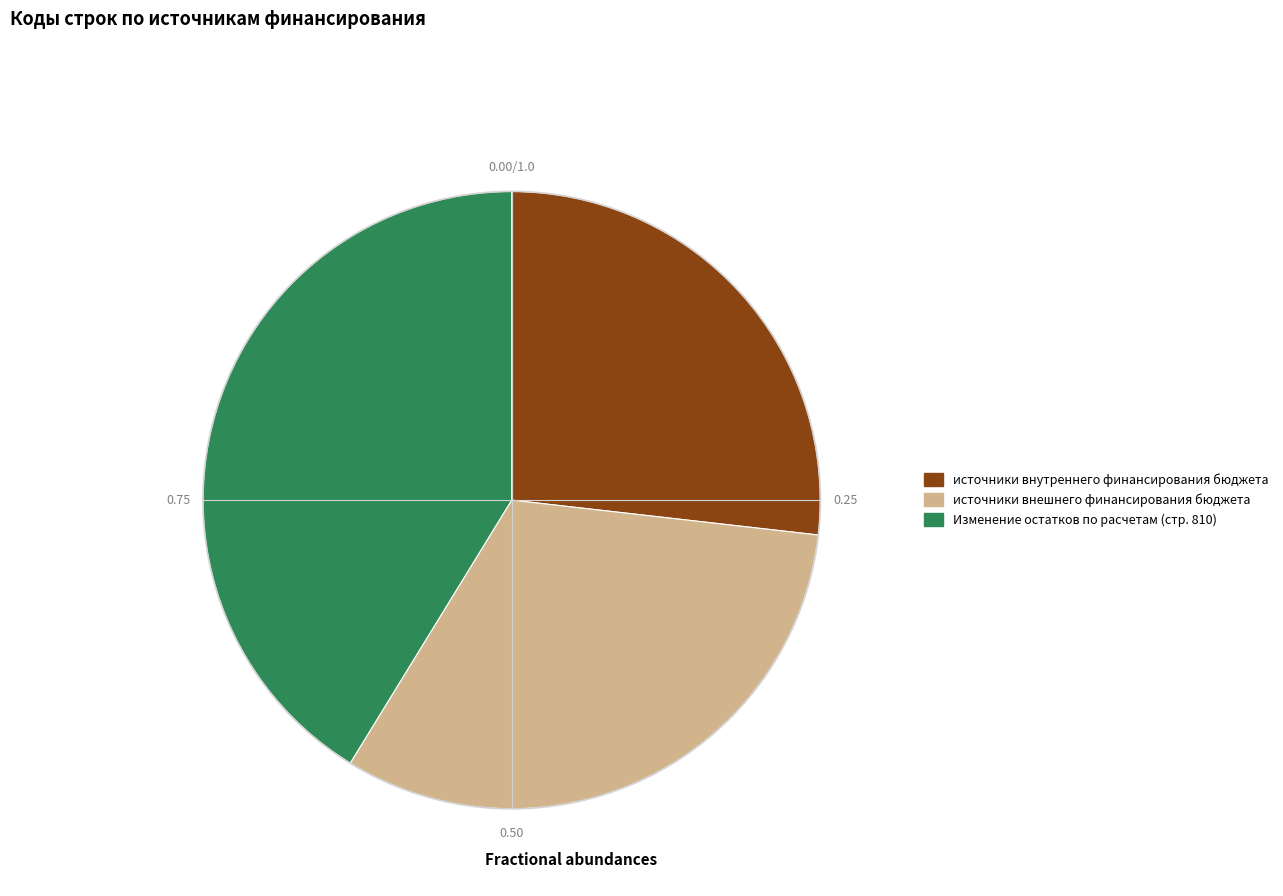

What is the smallest slice in the pie chart?

источники внутреннего финансирования бюджета